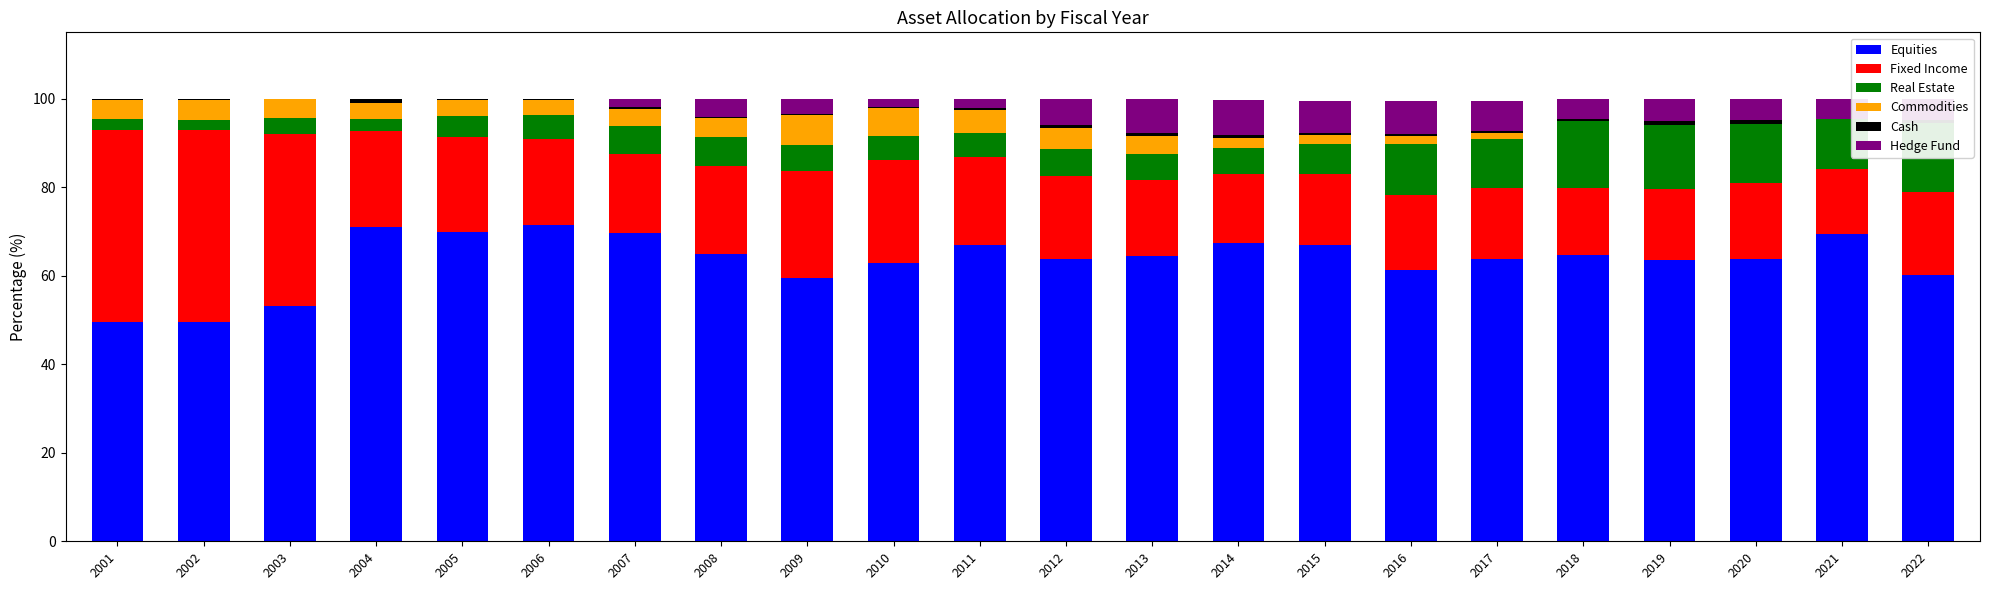

At 2014, list the series in order from largest to smallest.

Equities, Fixed Income, Hedge Fund, Real Estate, Commodities, Cash